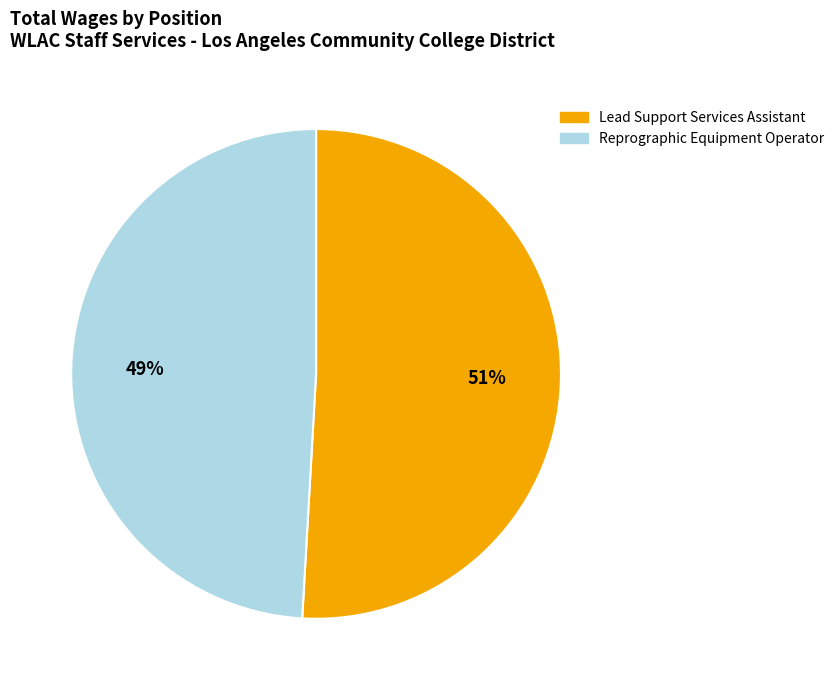

What is the ratio of the value at Lead Support Services Assistant to the value at Reprographic Equipment Operator?

1.0